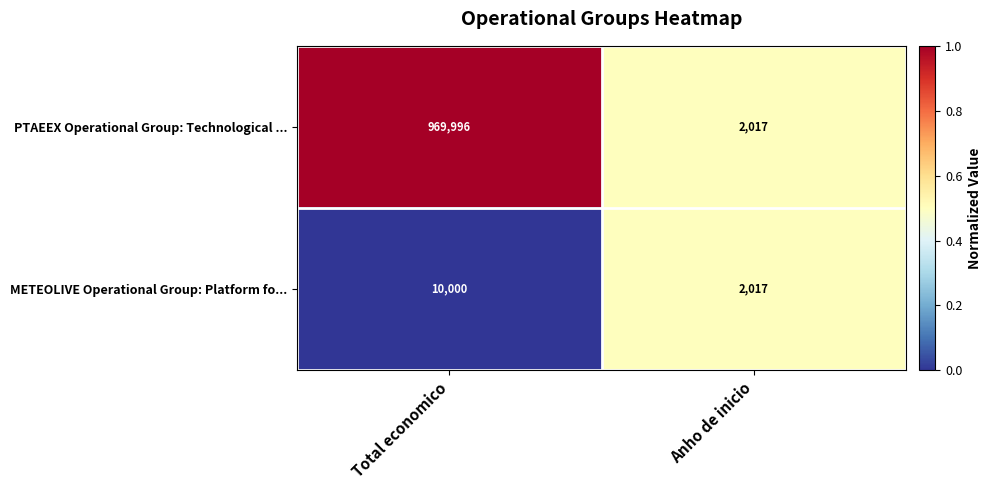

Read the PTAEEX Operational Group: Technological ... value at Total economico.

969996